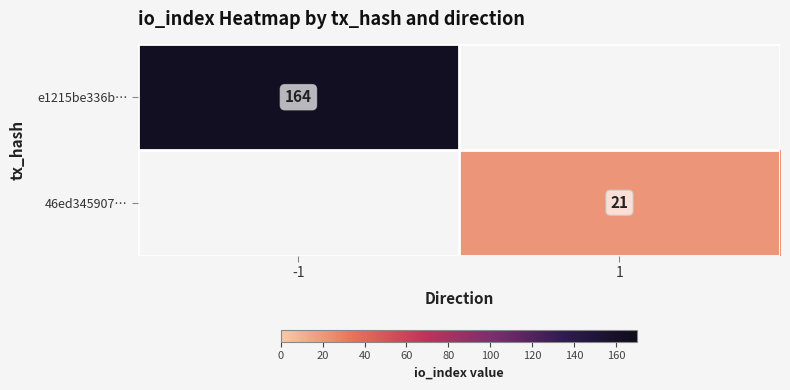

The 46ed345907… series shows 21 at 1. True or false?

True